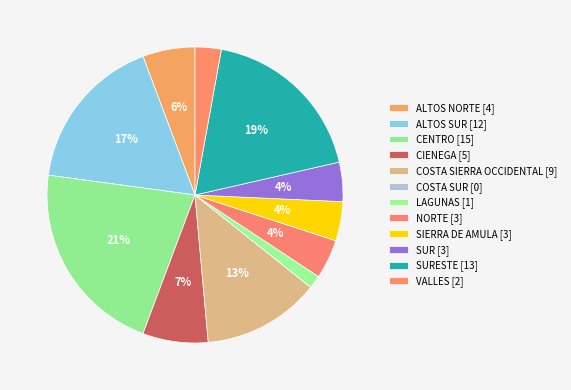

How many segments does this pie chart have?

12